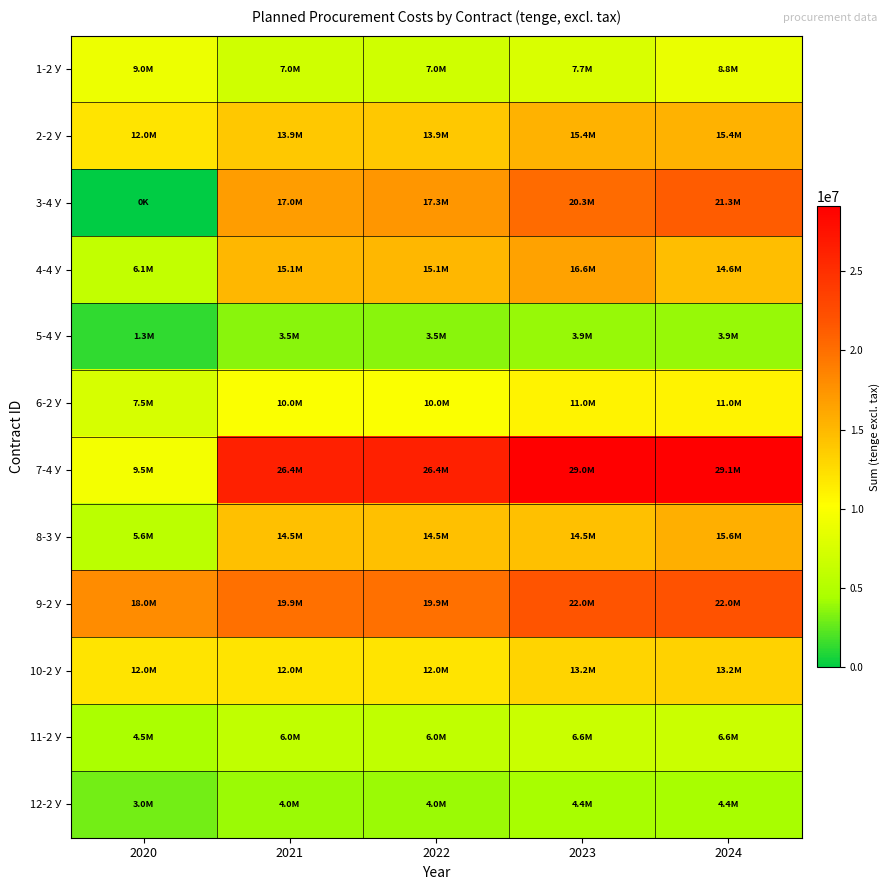

Reading left to right, what are all the values shown in this chart?

1-2 У: 2020=8992000.0	2021=6975000.0	2022=6975000.0	2023=7682936.1	2024=8804554.6
2-2 У: 2020=11990000.0	2021=13950000.0	2022=13950000.0	2023=15365872.2	2024=15407970.5
3-4 У: 2020=0.0	2021=16950600.0	2022=17344800.0	2023=20349904.1	2024=21286267.2
4-4 У: 2020=6103544.7	2021=15067200.0	2022=15067200.0	2023=16596696.0	2024=14561895.6
5-4 У: 2020=1277487.4	2021=3547800.0	2022=3547800.0	2023=3907923.6	2024=3918630.2
6-2 У: 2020=7493000.0	2021=9964000.0	2022=9964000.0	2023=10975623.0	2024=11005693.2
7-4 У: 2020=9494400.0	2021=26367600.0	2022=26367600.0	2023=29044218.0	2024=29123791.2
8-3 У: 2020=5611963.2	2021=14472155.1	2022=14472155.1	2023=14472155.1	2024=15628097.5
9-2 У: 2020=17985000.0	2021=19929000.0	2022=19929000.0	2023=21951246.0	2024=22011386.4
10-2 У: 2020=11990000.0	2021=11957000.0	2022=11957000.0	2023=13170747.6	2024=13206831.8
11-2 У: 2020=4496300.0	2021=5978000.0	2022=5978000.0	2023=6585373.8	2024=6603415.9
12-2 У: 2020=2997540.0	2021=3985800.0	2022=3996720.0	2023=4390249.2	2024=4402277.3